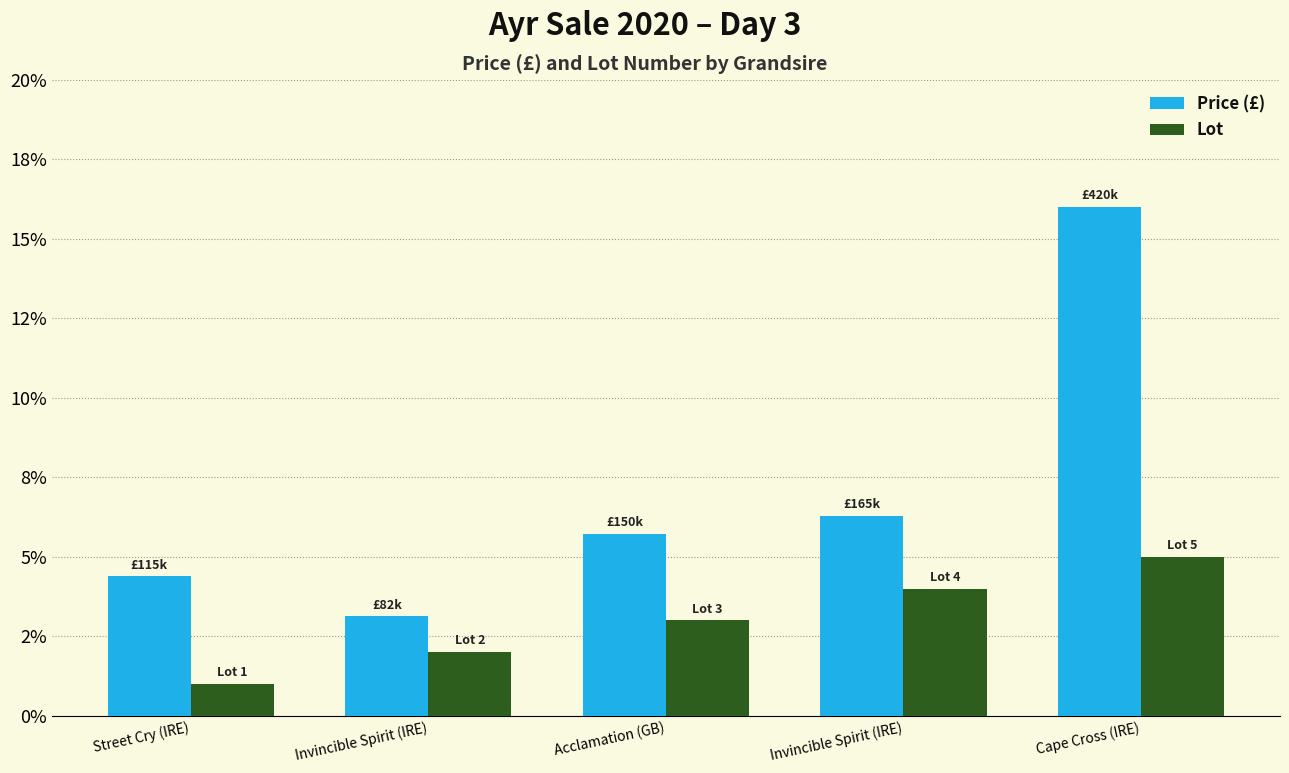

Are the bars grouped side by side (vs. stacked)?

Yes